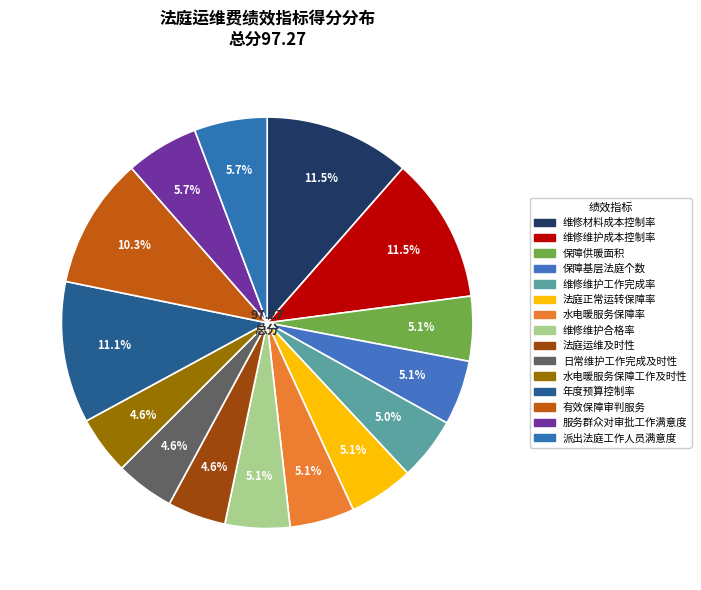

Count the number of slices in the pie.

15